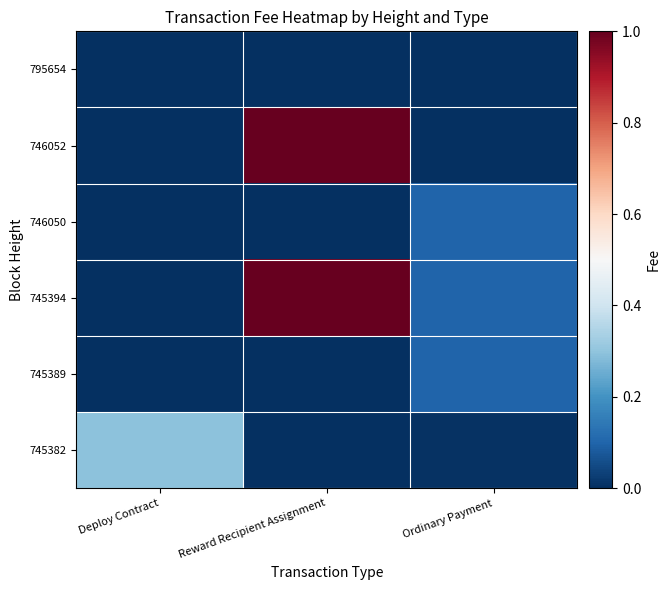

Rank the series by their maximum value, from highest to lowest.

746052, 745394, 745382, 746050, 745389, 795654